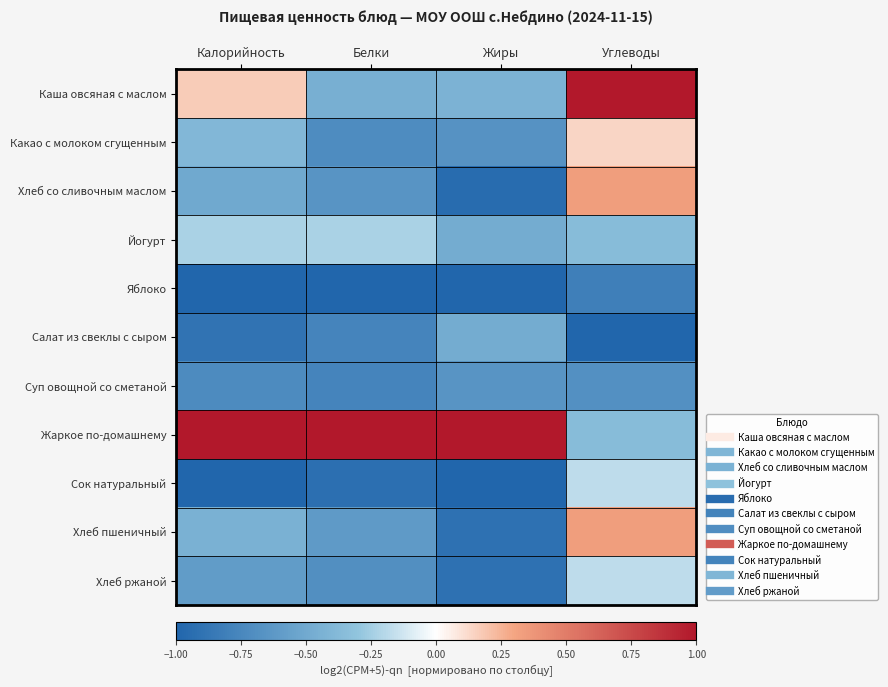

At which category is the sum across all series the highest?

Углеводы